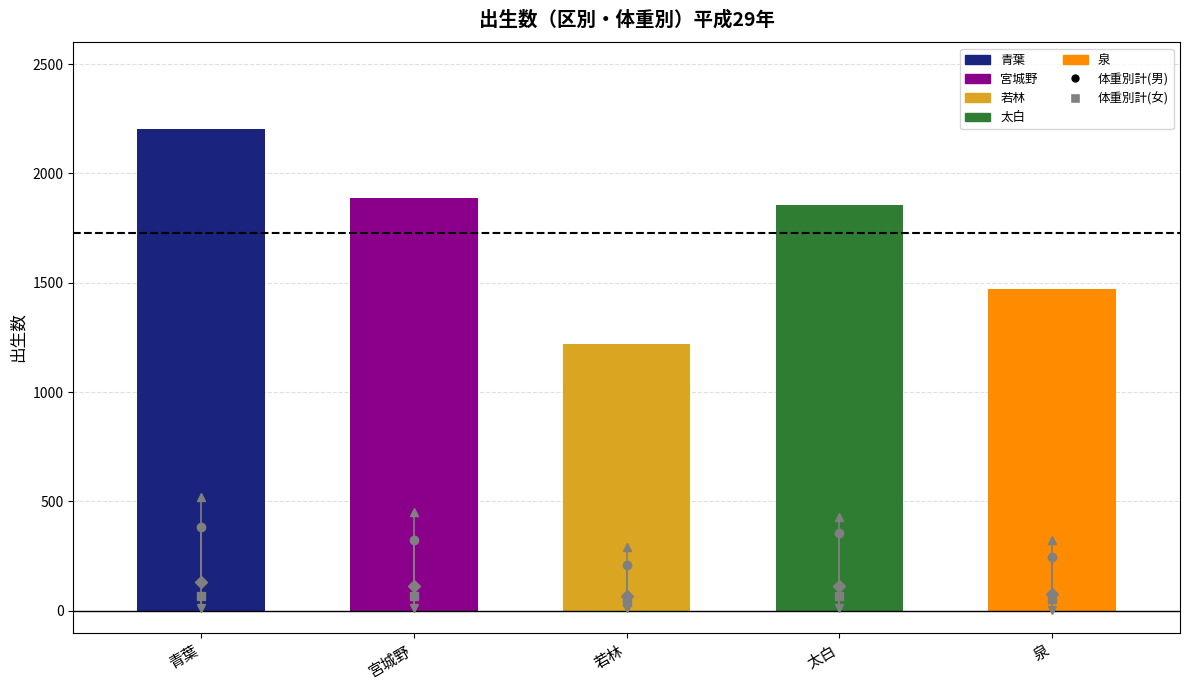

What is the spread (max minus min) of values at 宮城野?

1877